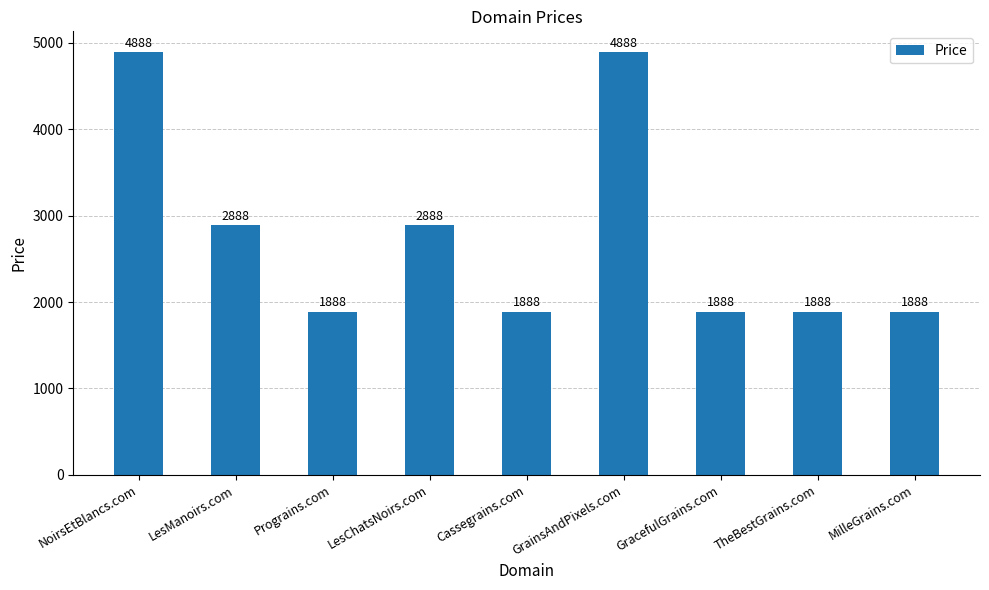

Reading right to left, extract all data points from this chart.

1888	1888	1888	4888	1888	2888	1888	2888	4888